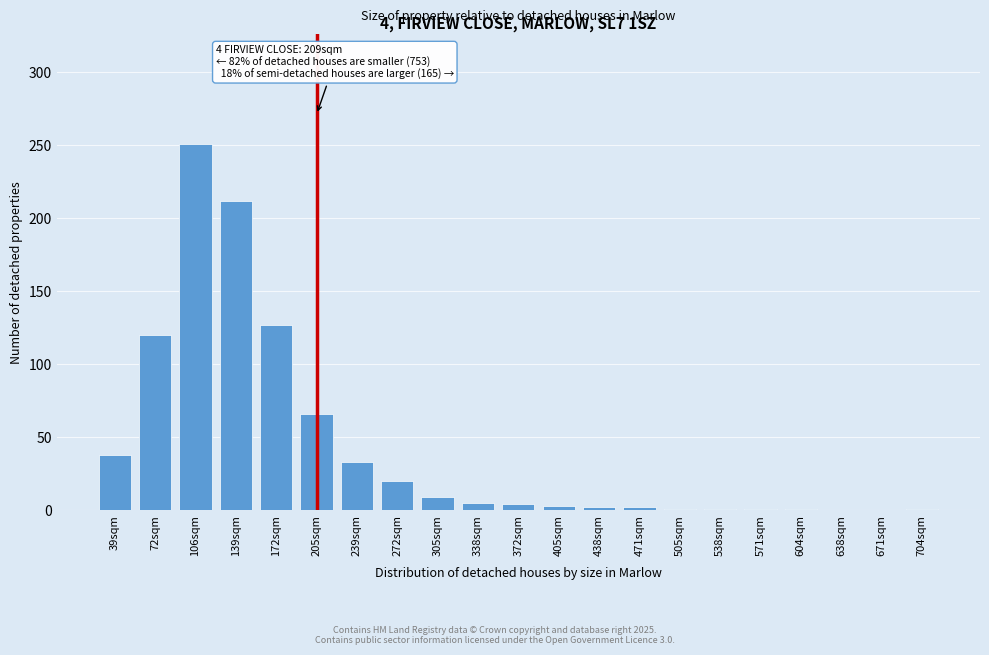

What is the greatest value displayed?

251